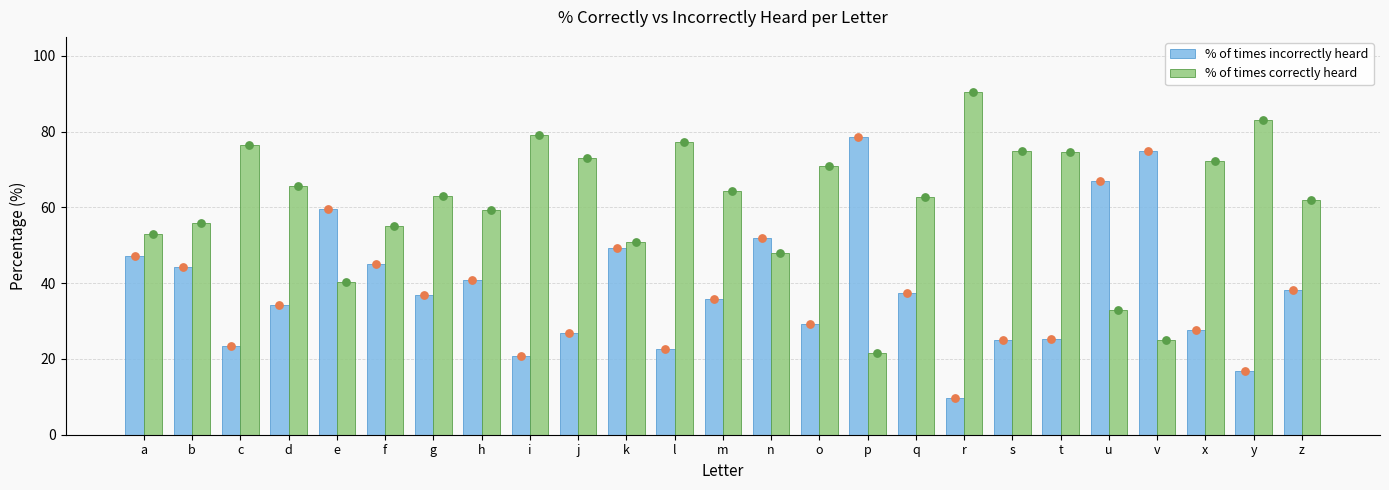

Which series reaches the minimum Y coordinate?

% of times incorrectly heard